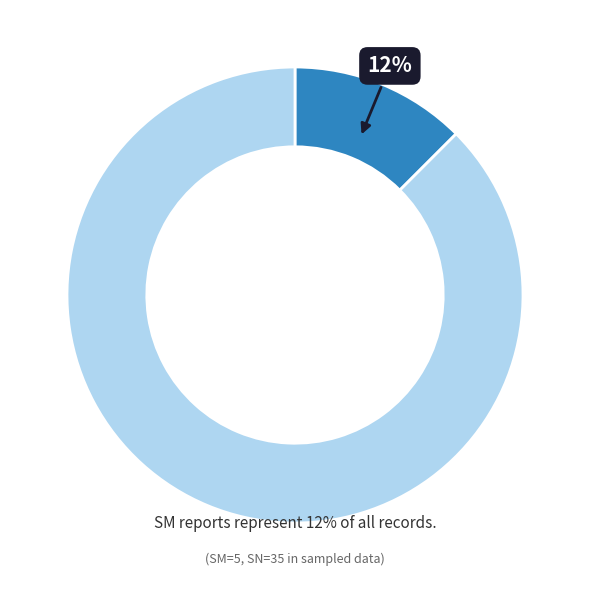

To the nearest percent, what is the average slice percentage?

50%